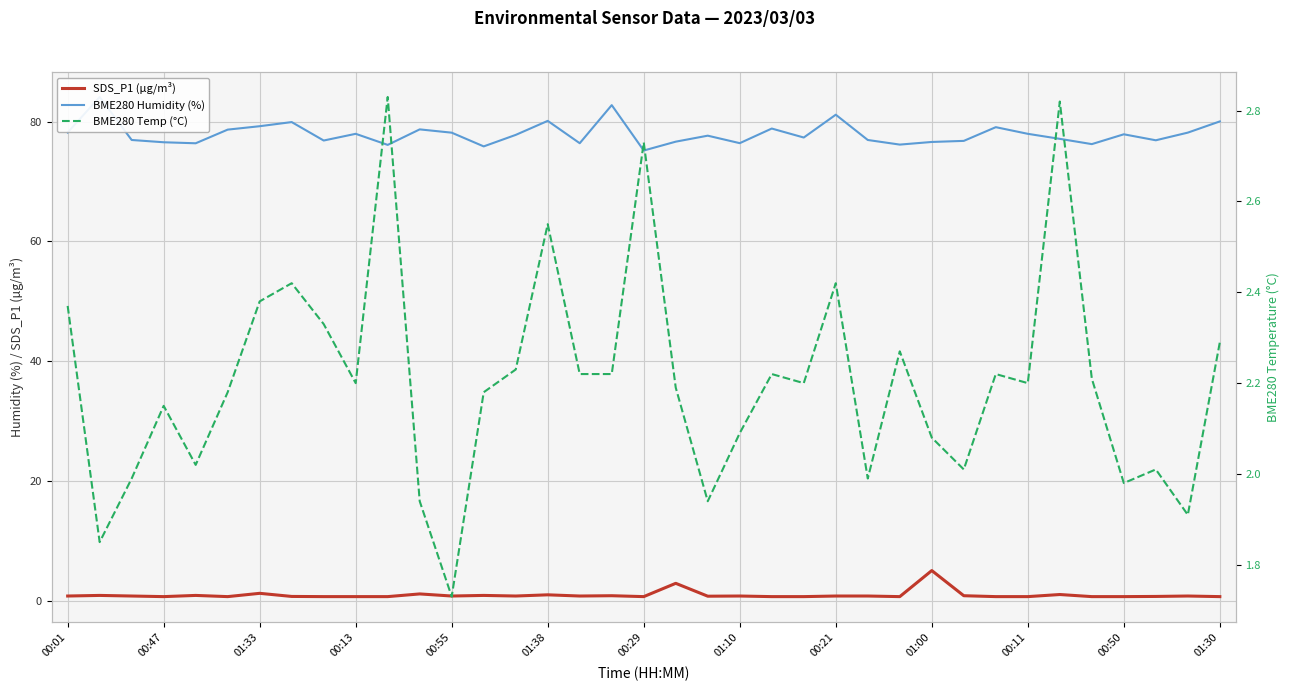

What are all the series names shown in the legend?

SDS_P1 (µg/m³), BME280 Humidity (%), BME280 Temp (°C)